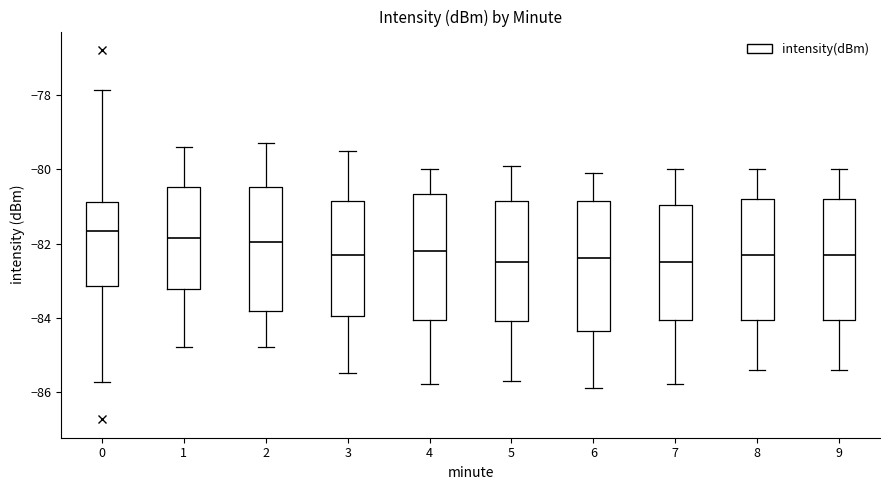

Where does the median line of the box at x = 8 sit on the y-axis? The values are not printed on the chart, so give them approximately, as read against the axis.

-82.2